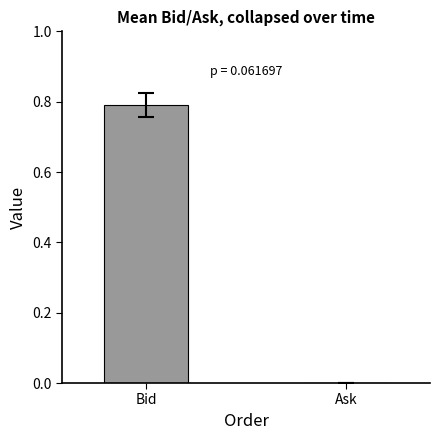

Where is the data nearest to the value 0?

Ask